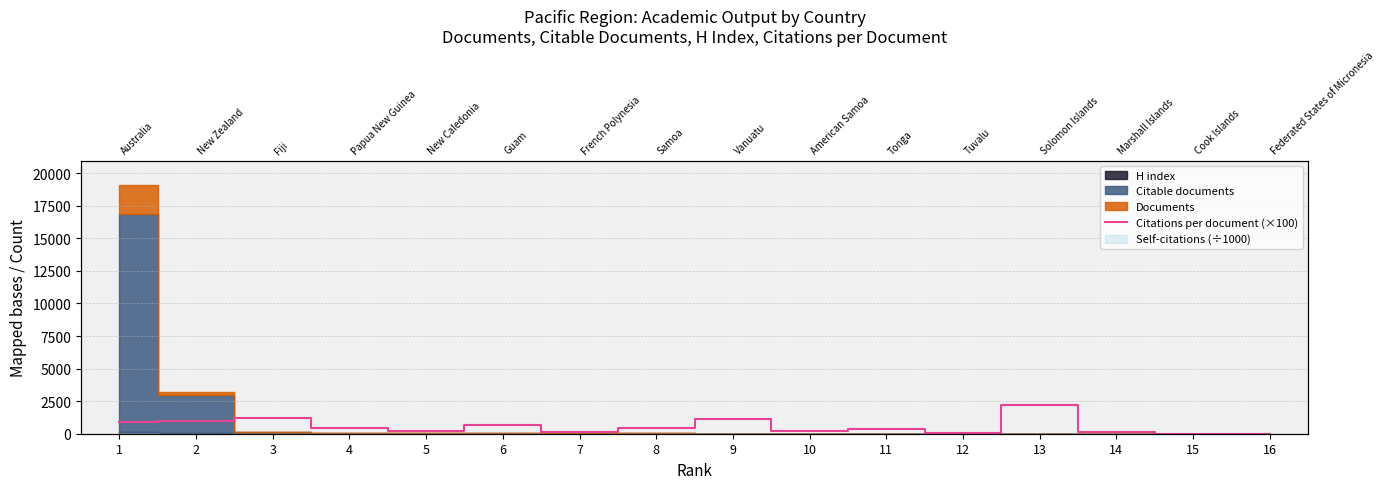

At which category does the data reach its first local peak?

3